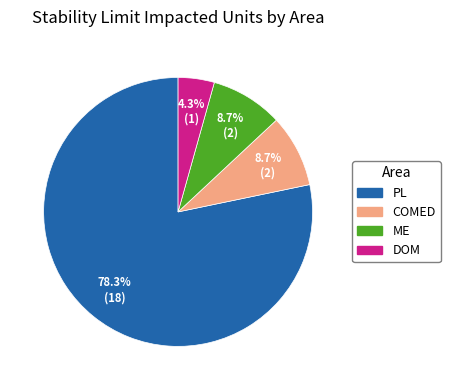

True or false: PL accounts for 73% of the total.

False